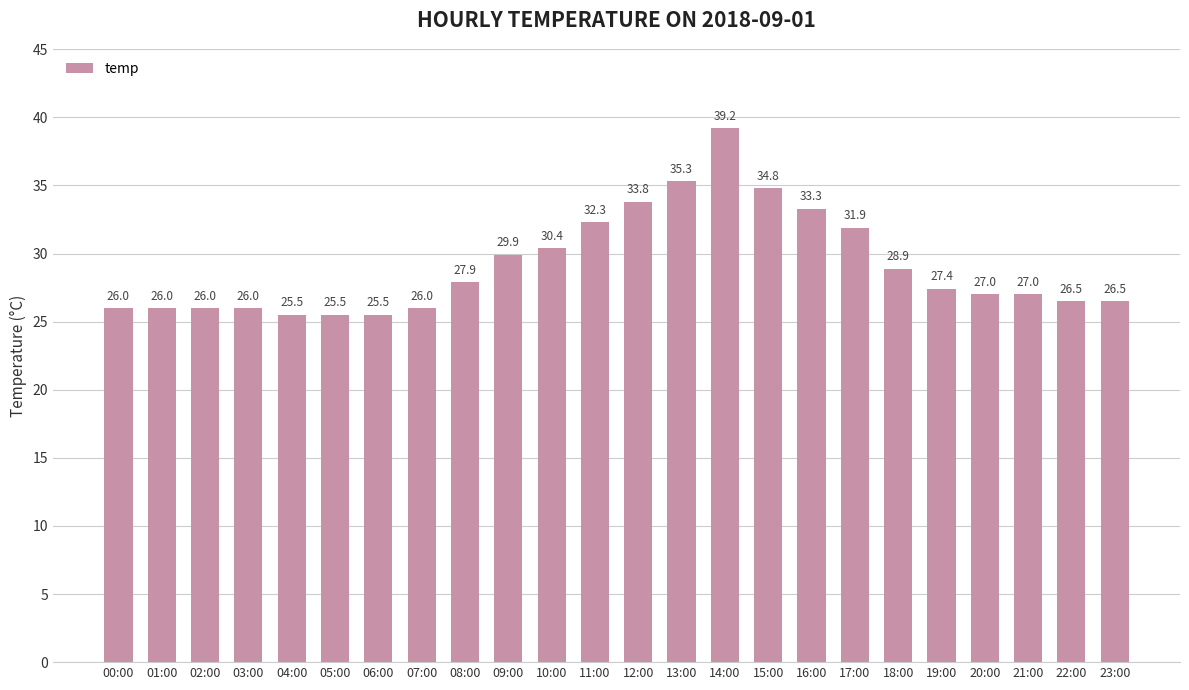

Are the bars grouped side by side (vs. stacked)?

No